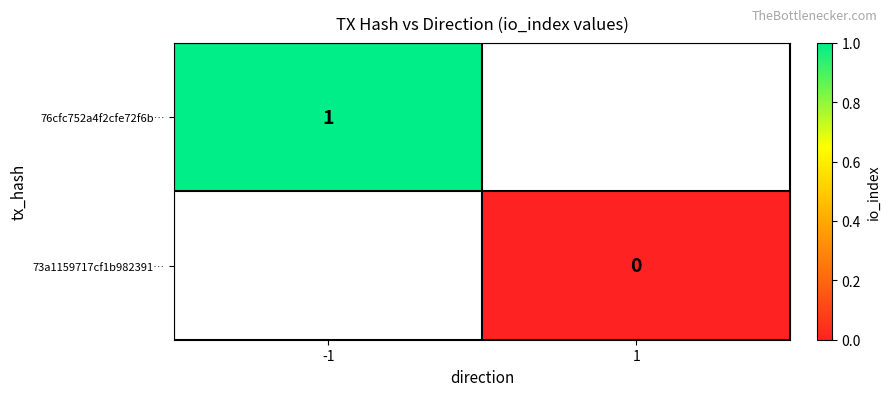

True or false: 76cfc752a4f2cfe72f6b… has a value of 2 at -1.

False